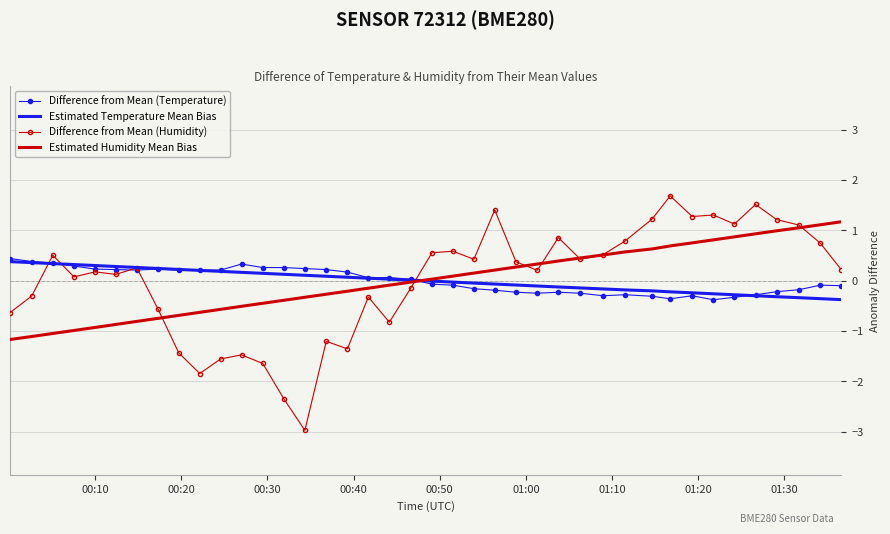

Which series has the largest range (max minus min)?

Difference from Mean (Humidity)